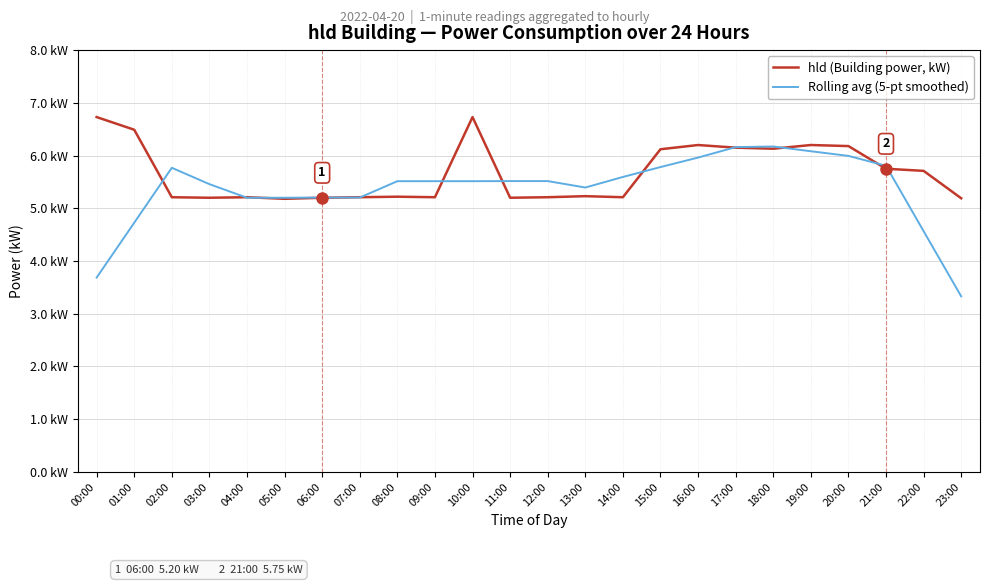

How many times do Rolling avg (5-pt smoothed) and hld (Building power, kW) cross each other?

12